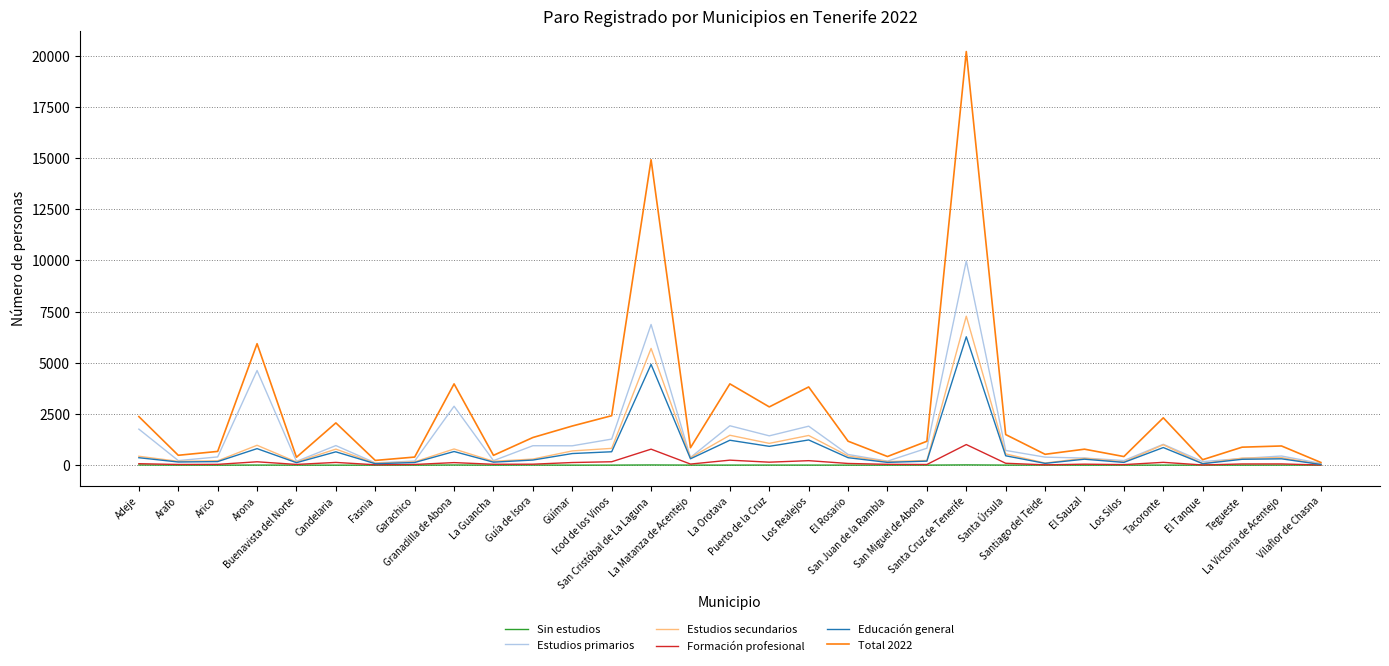

Which series has the widest spread of values?

Total 2022